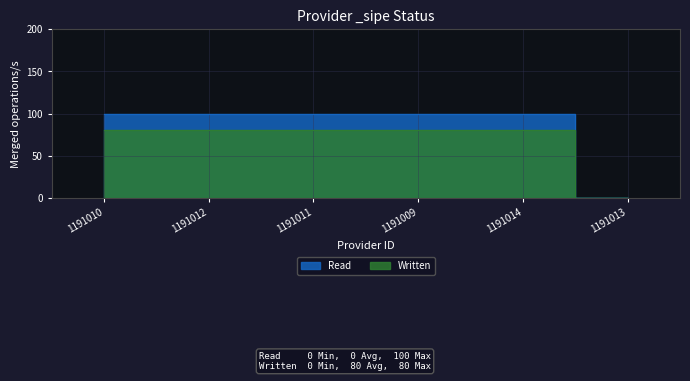

Which category has the lowest value across all series?

1191013